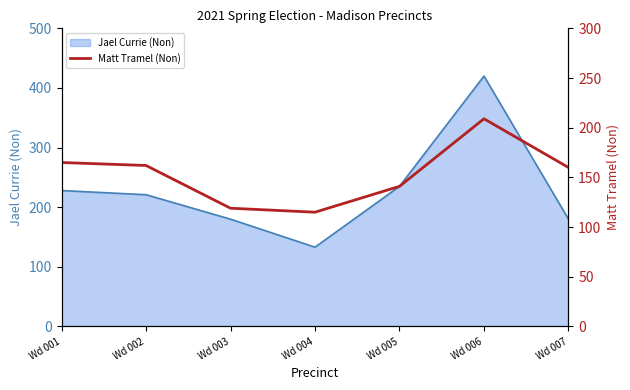

How many data points are above 160?

3